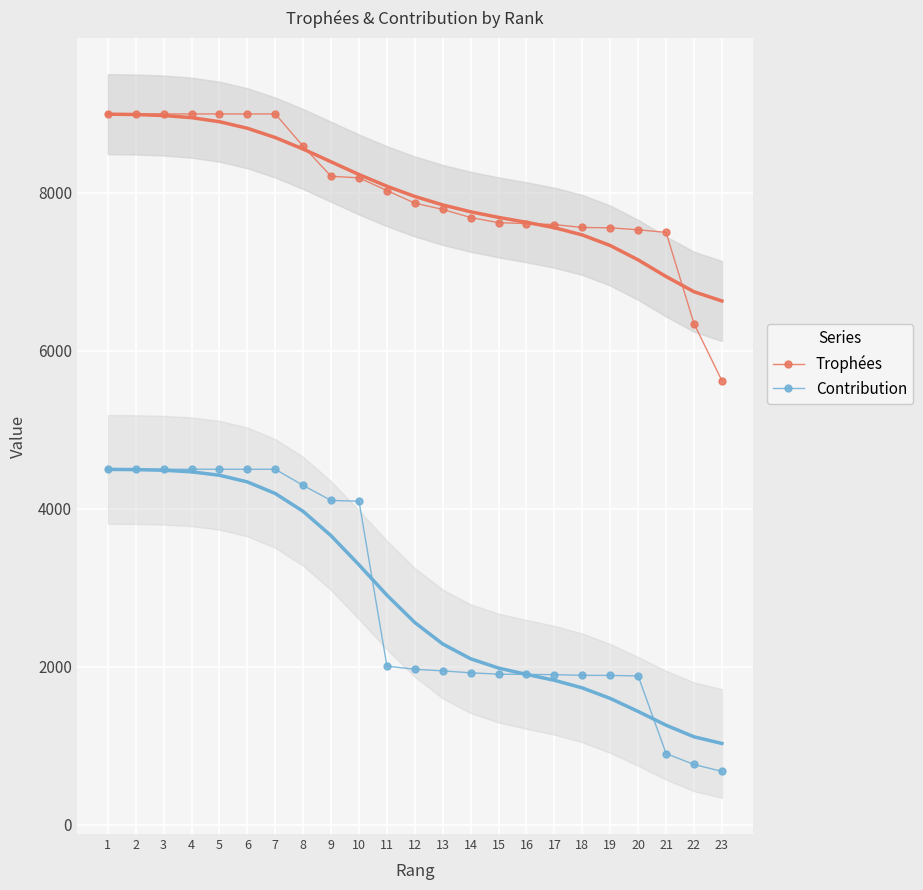

What is the value of the Contribution point at the 7th from the left?

4500